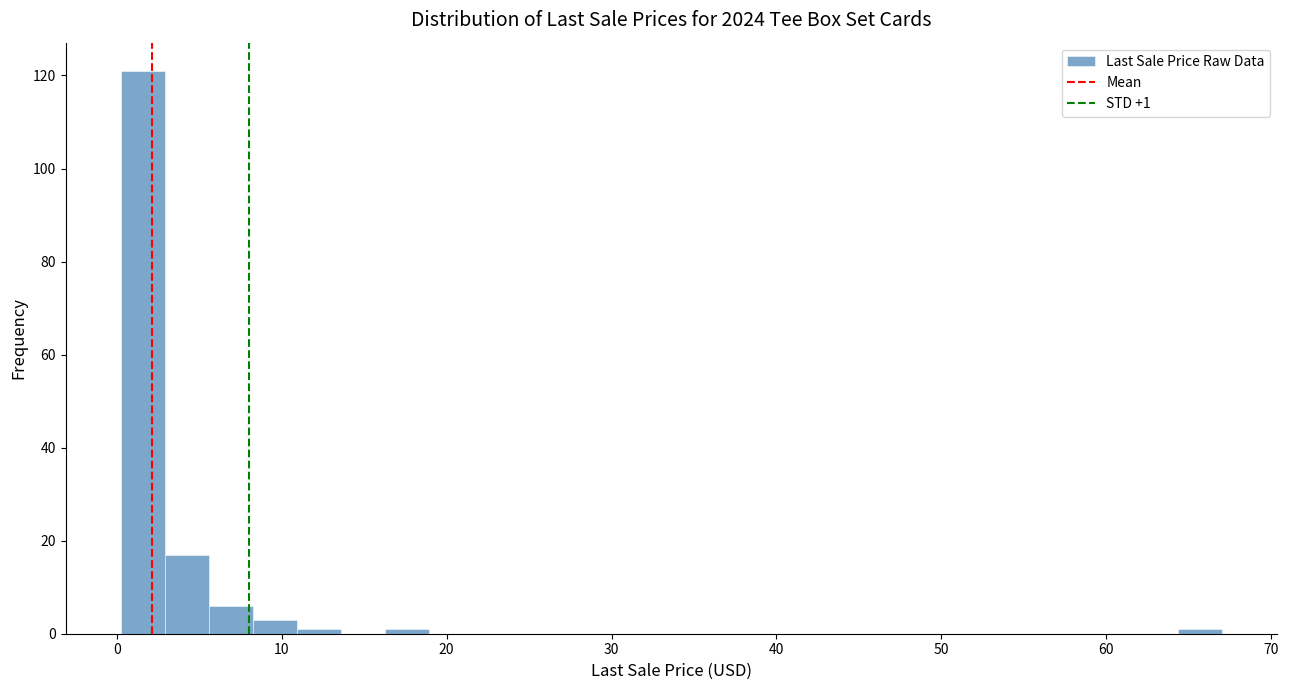

Read against the x-axis, roughly where is the centre of the tallest bar?

2